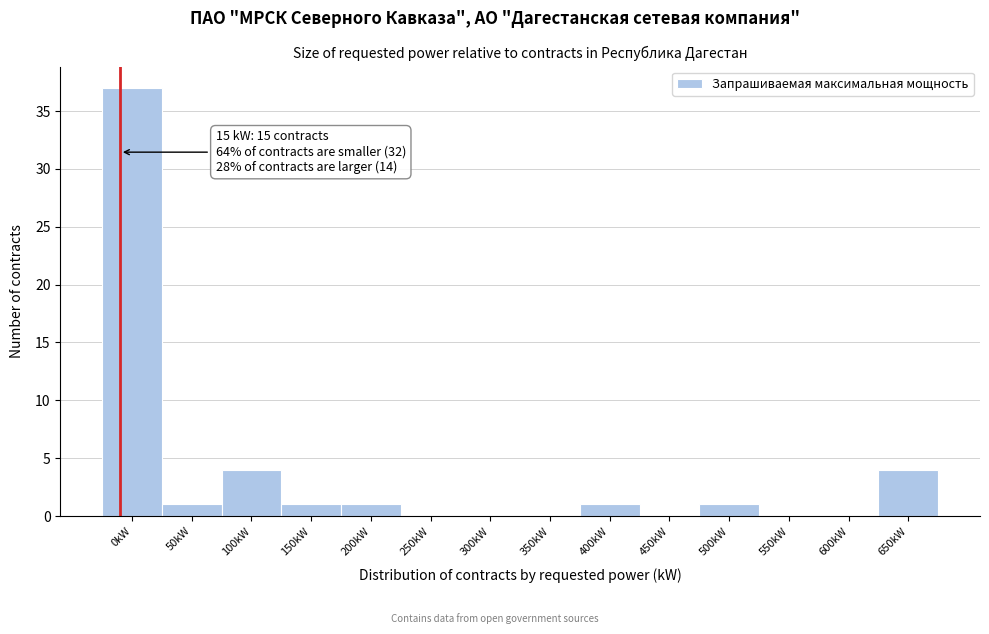

Reading right to left, list all the values displayed in this chart.

650kW=4	600kW=0	550kW=0	500kW=1	450kW=0	400kW=1	350kW=0	300kW=0	250kW=0	200kW=1	150kW=1	100kW=4	50kW=1	0kW=37